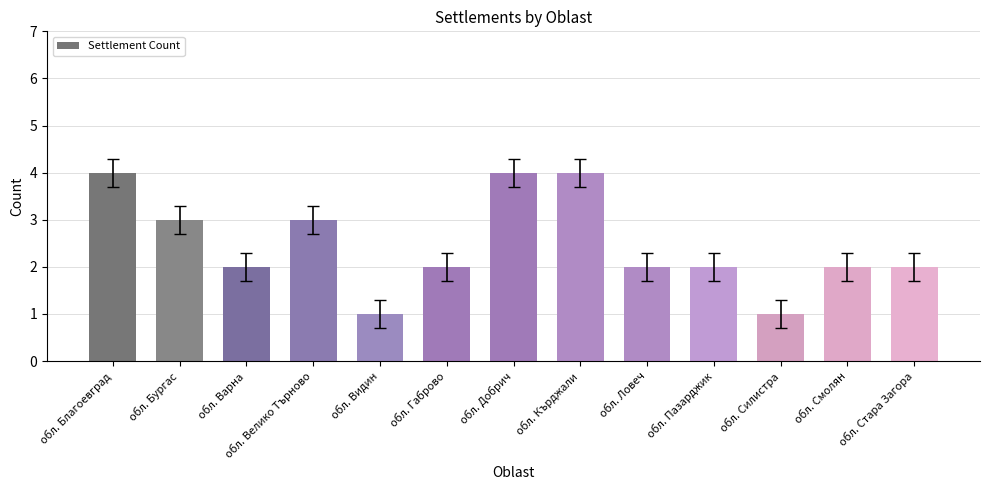

How many categories are shown in the chart?

13